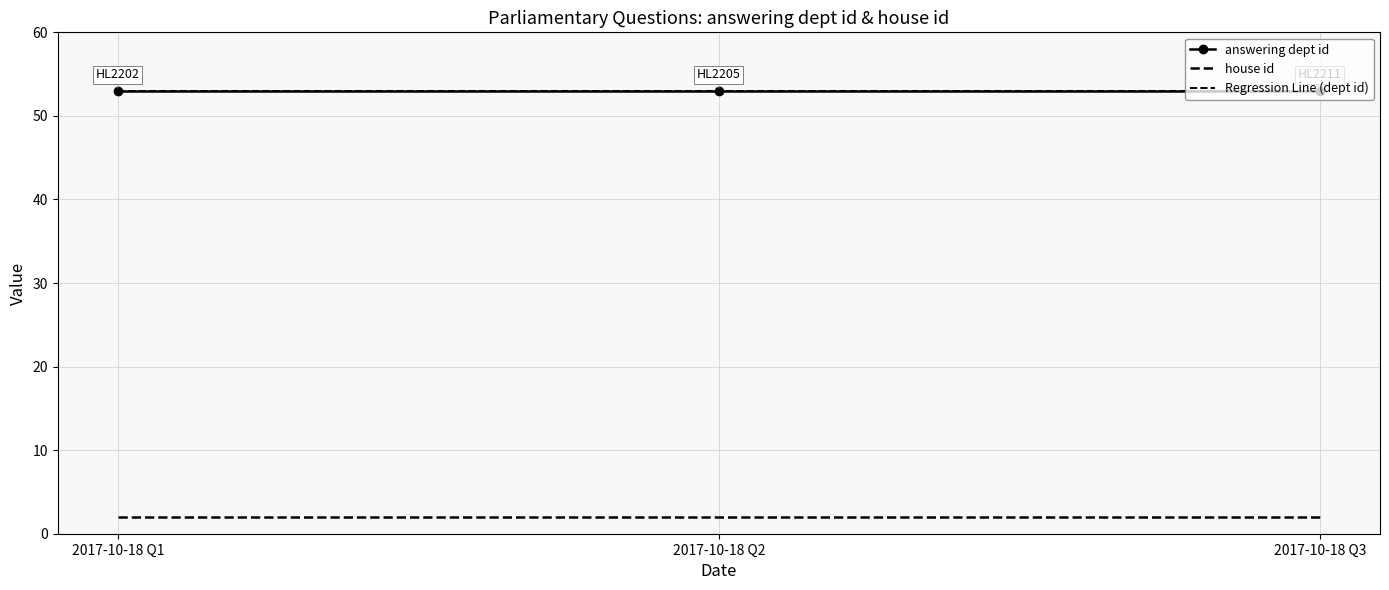

What is the maximum value for house id?

2.0